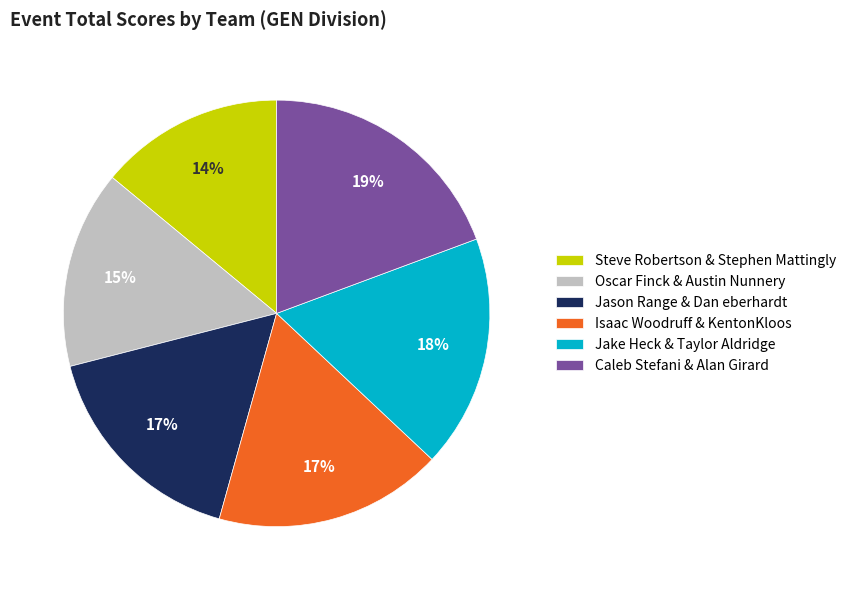

Which category has the smallest portion of the pie?

Steve Robertson & Stephen Mattingly